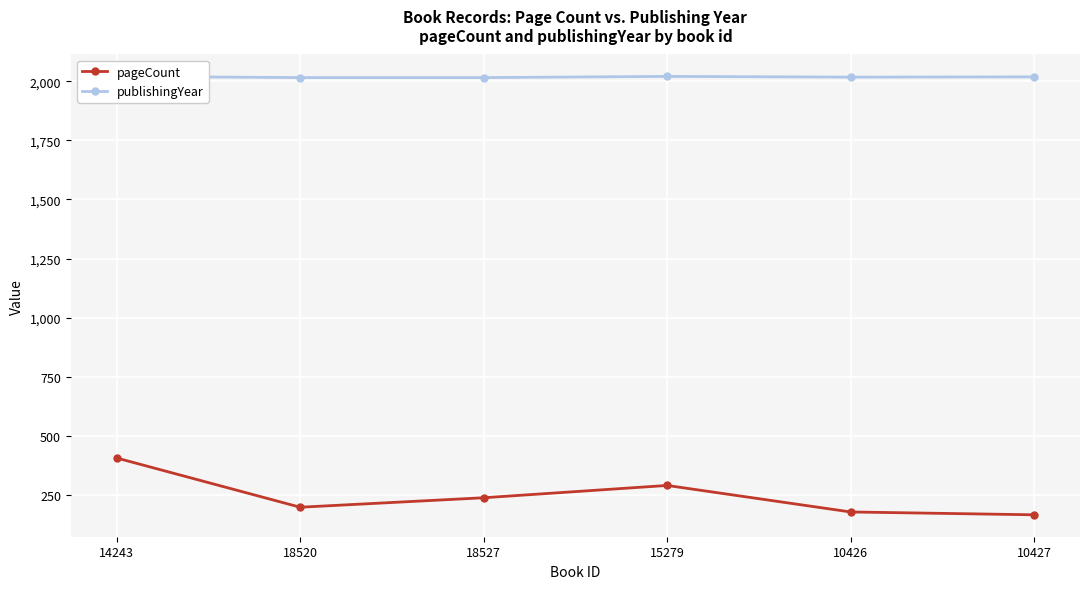

Count the number of categories in the chart.

6